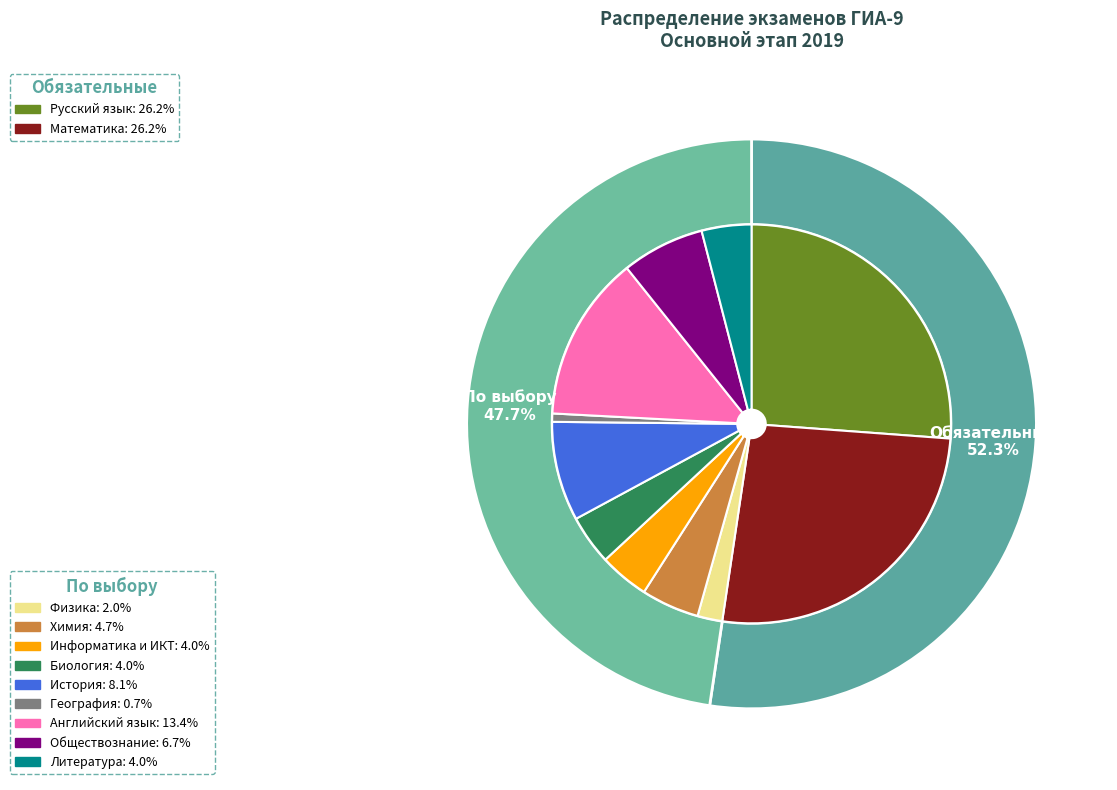

To the nearest percent, what is the average slice percentage?

9%